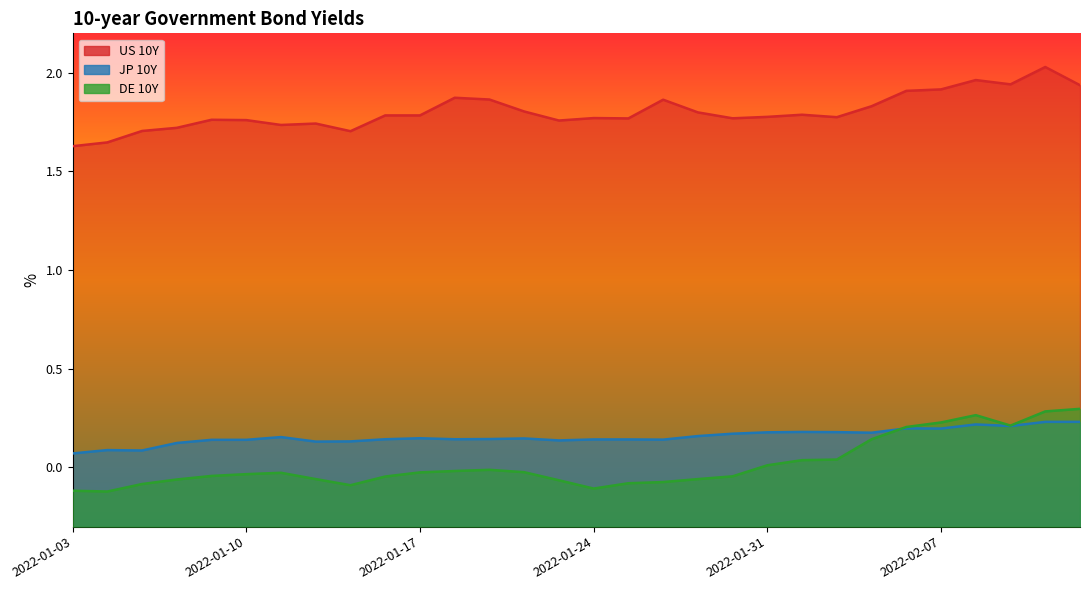

How many lines are shown in the chart?

3